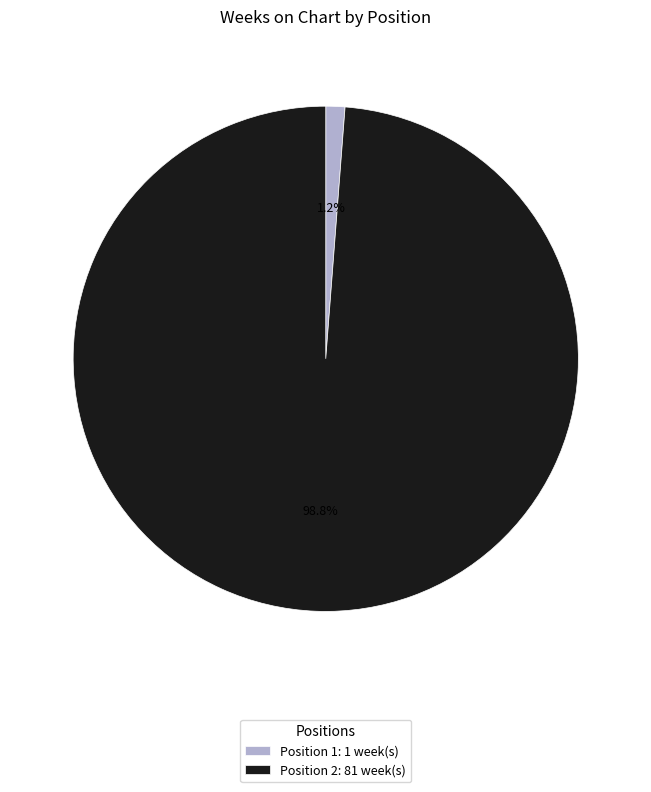

Rank the categories by value from lowest to highest.

Position 1: 1 week(s), Position 2: 81 week(s)